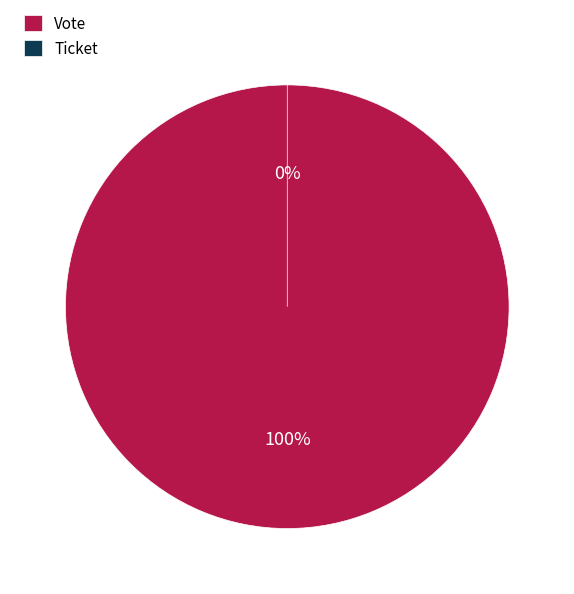

Count the number of slices in the pie.

2